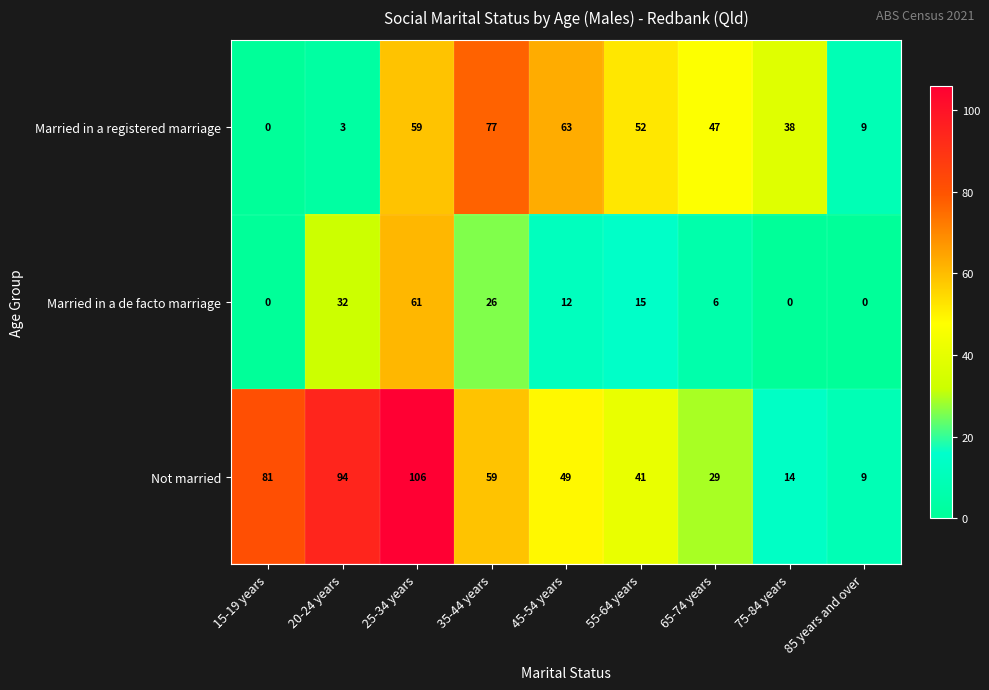

Count the number of data series in this chart.

3